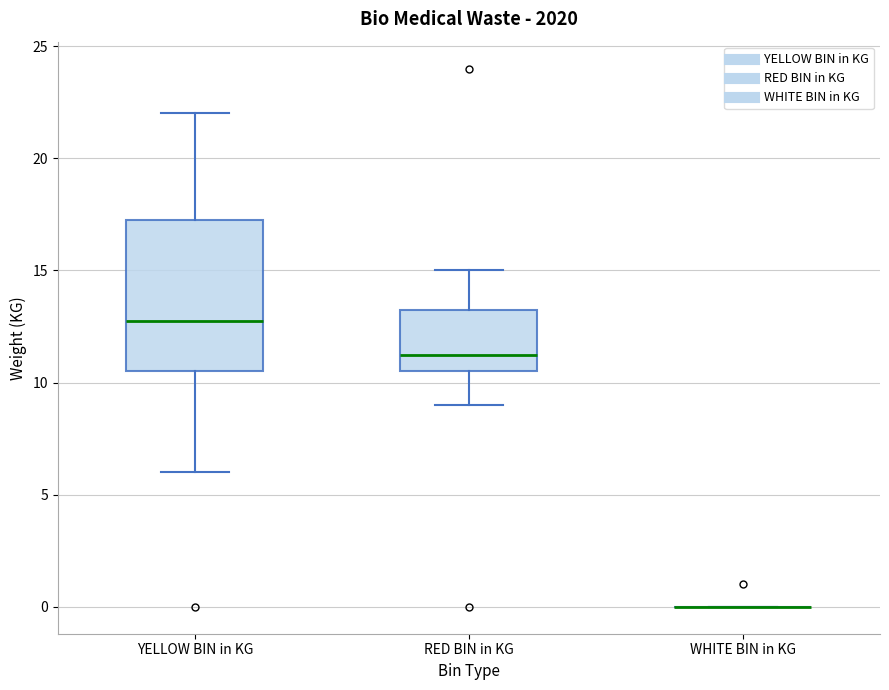

Where does the upper whisker of the box for RED BIN in KG end on the y-axis? The values are not printed on the chart, so give them approximately, as read against the axis.

15.0